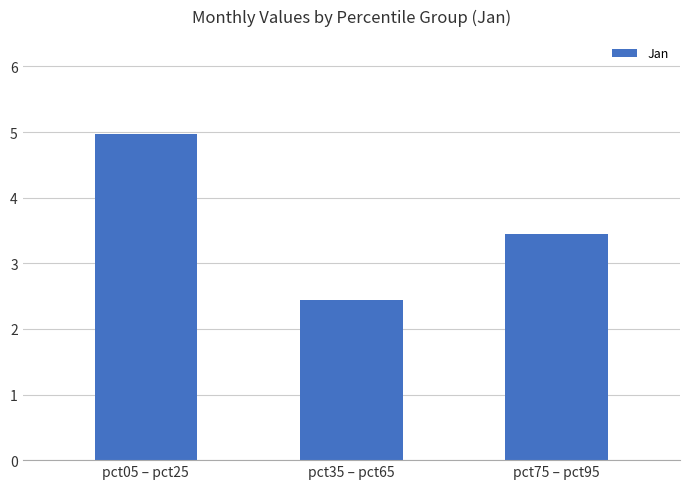

Rank the categories by value from highest to lowest.

pct05 – pct25, pct75 – pct95, pct35 – pct65